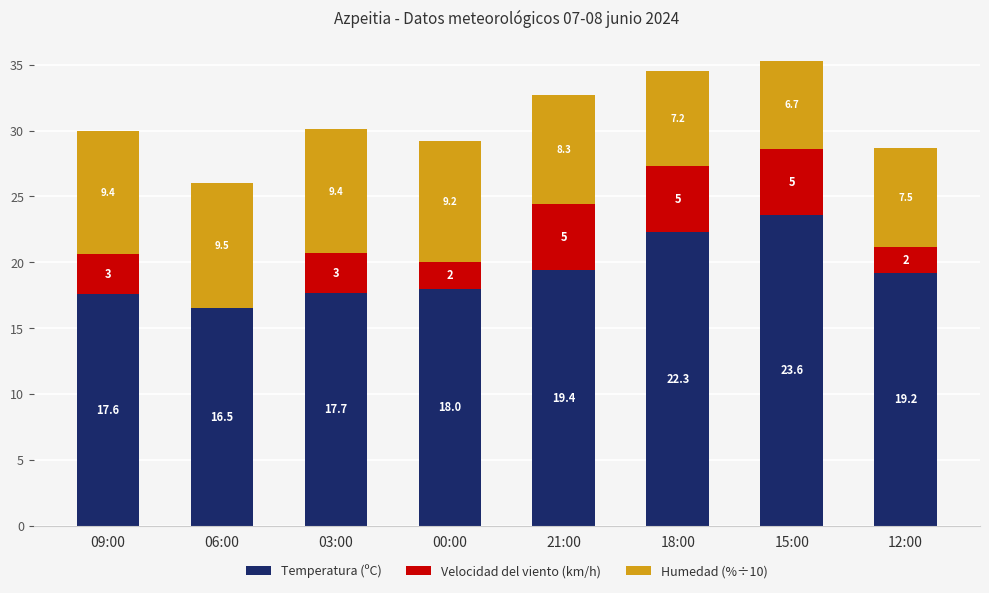

At which category is the sum across all series the highest?

15:00